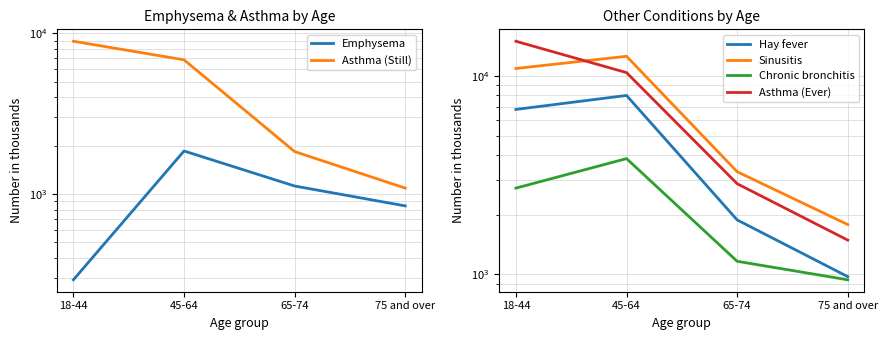

How many data points in Sinusitis are above 10889?

1